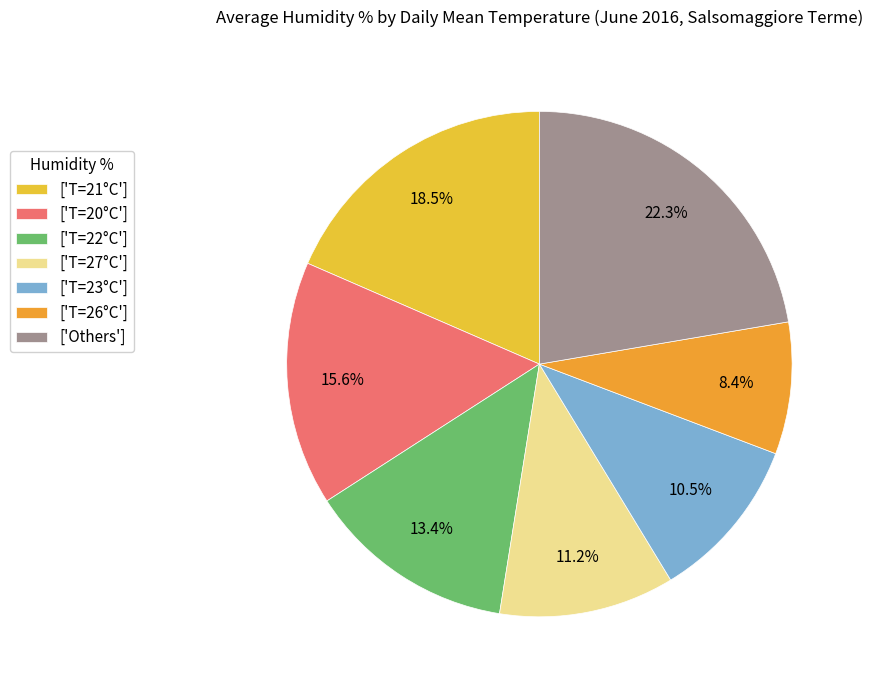

How many segments does this pie chart have?

7